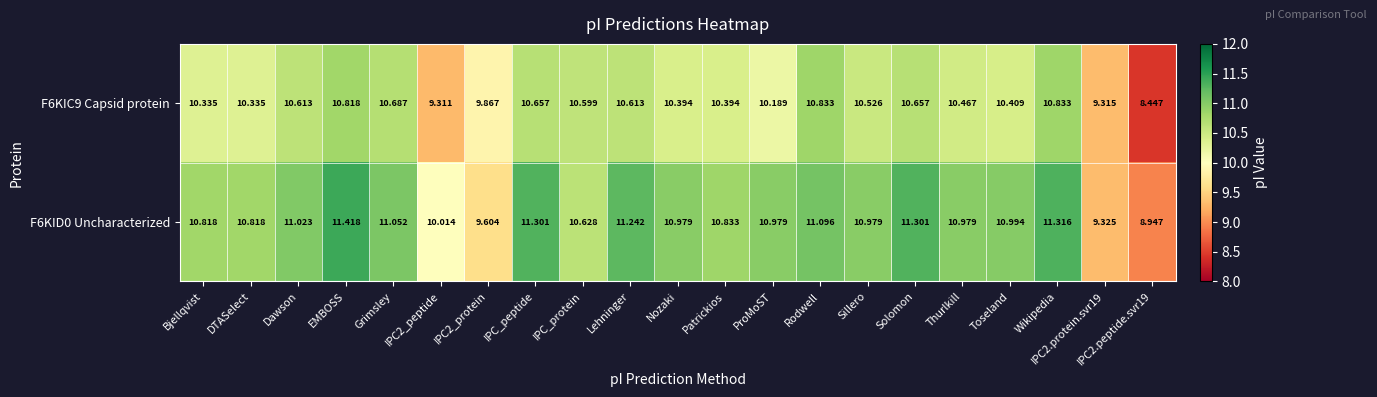

At which label does F6KIC9 Capsid protein first exceed 10?

Bjellqvist